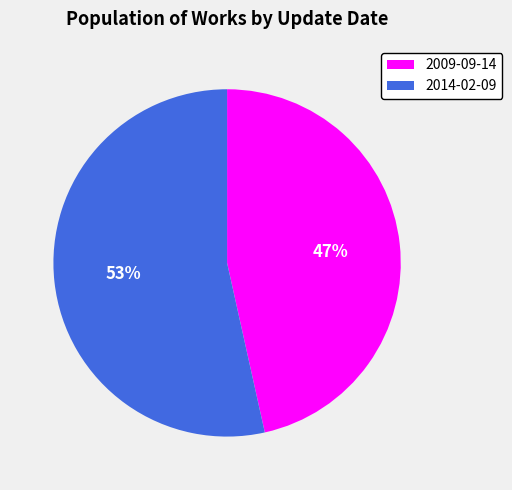

What percentage is the 2009-09-14 slice, to the nearest percent?

47%